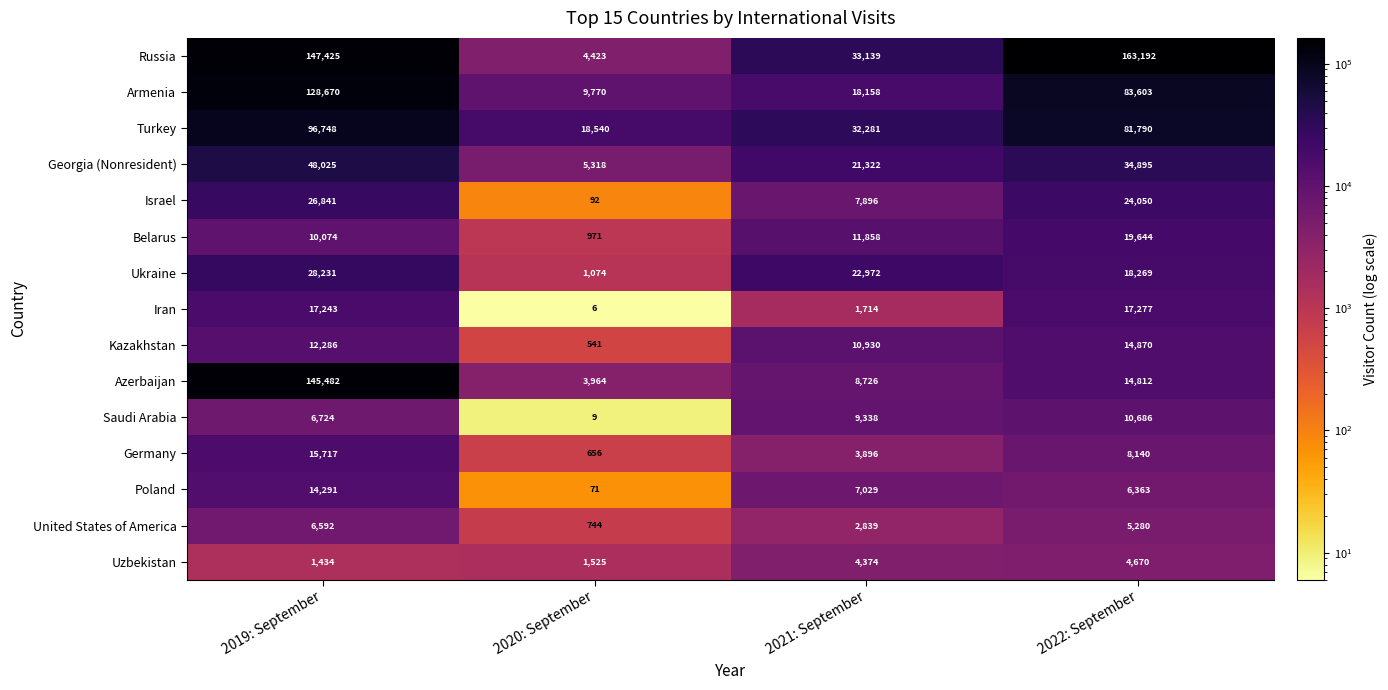

How many values in the Saudi Arabia series are below 9338?

2